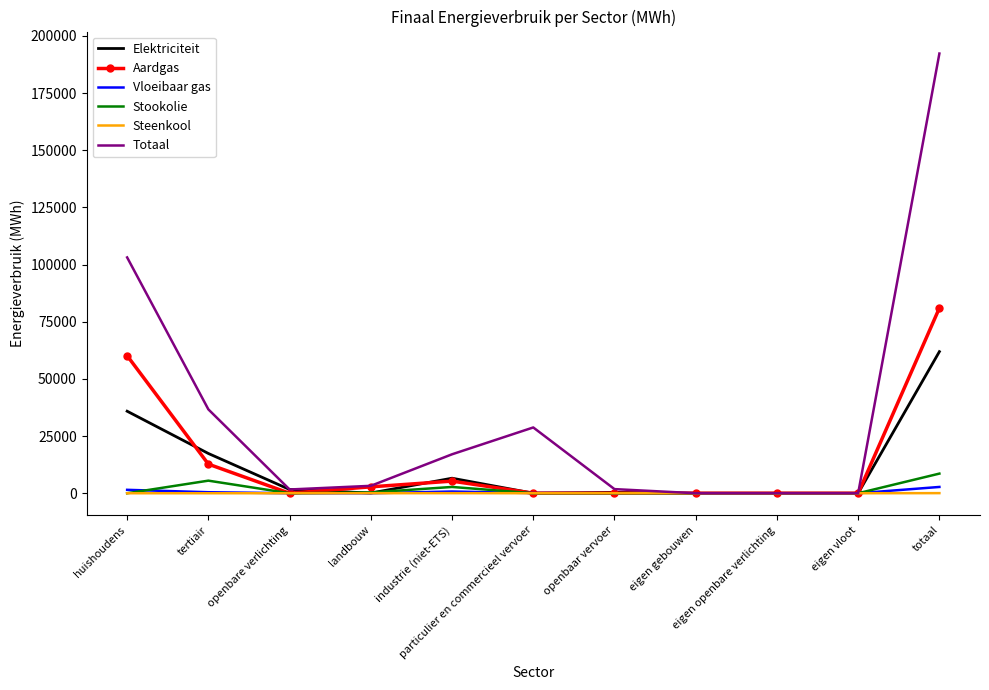

Which series has the largest total across all categories?

Totaal